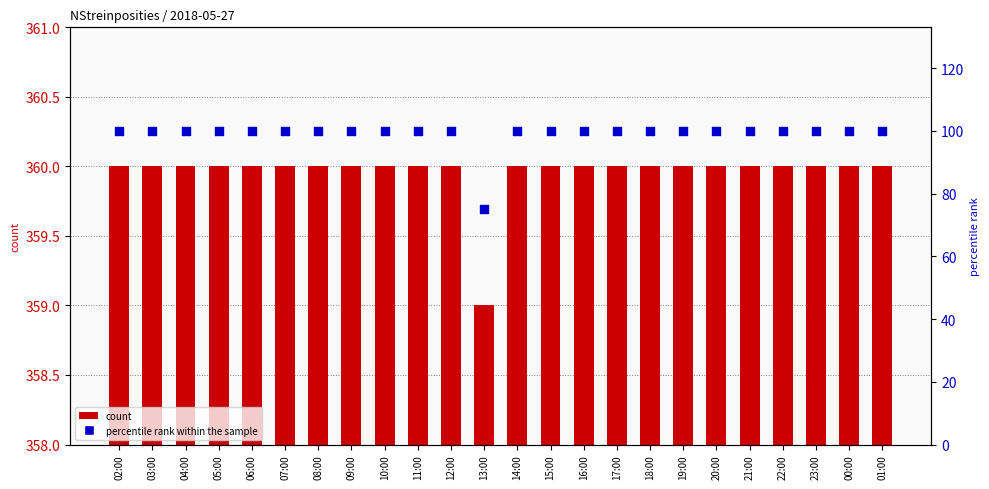

Which series has the widest spread of Y values?

percentile rank within the sample